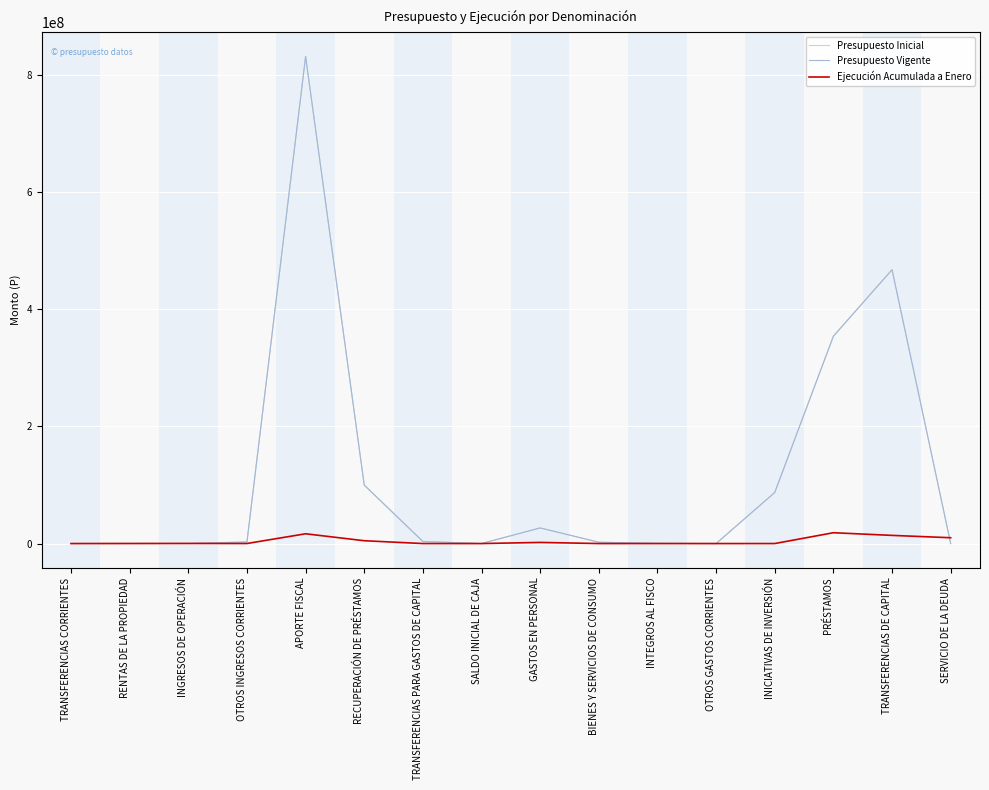

At which category does Ejecución Acumulada a Enero reach its first local peak?

INGRESOS DE OPERACIÓN